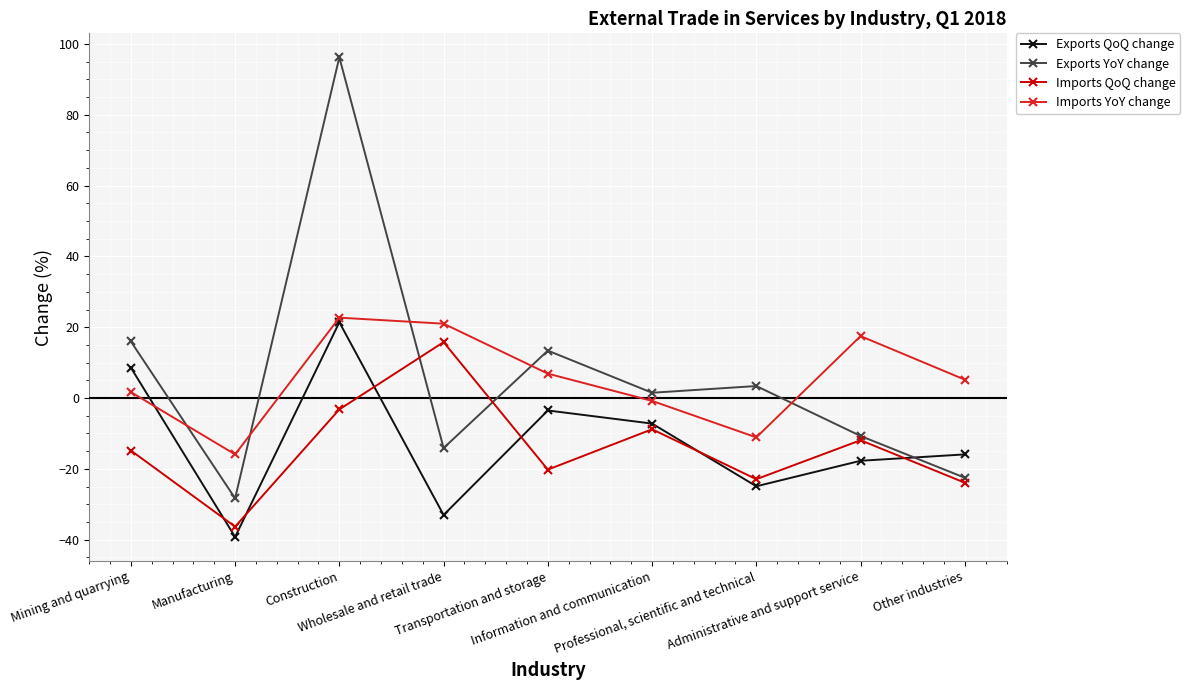

What is the minimum value shown in the chart?

-39.2